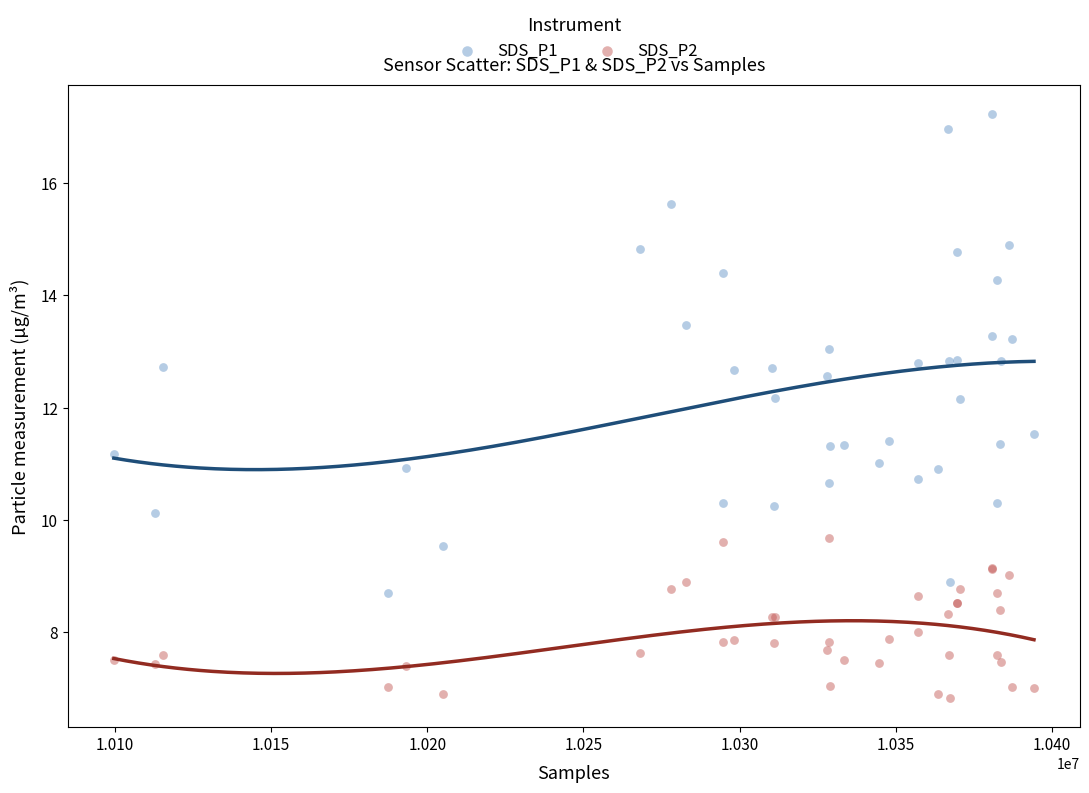

Which series contains the highest Y value?

SDS_P1